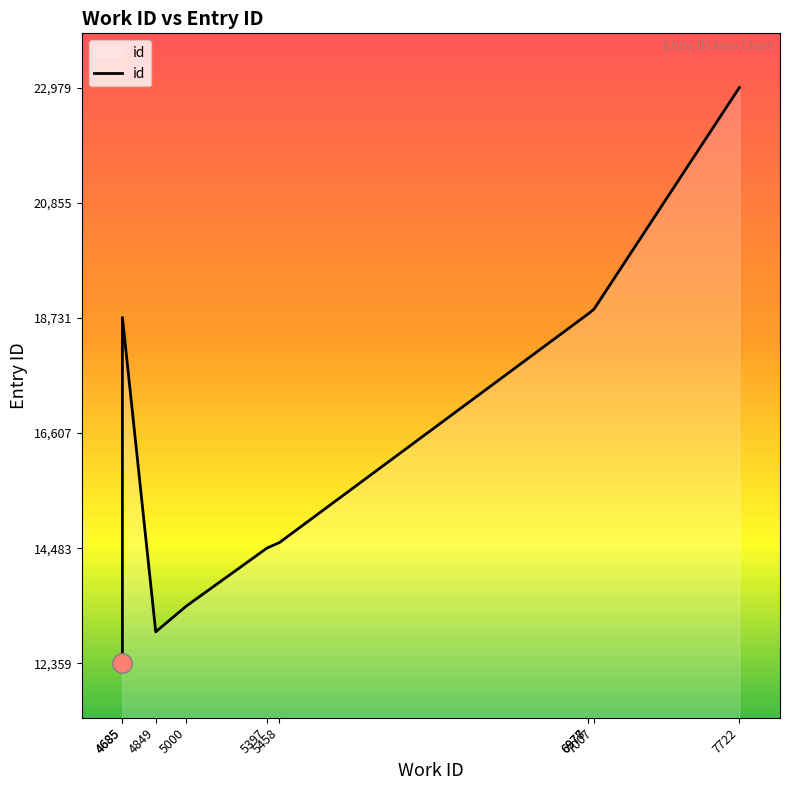

How many points are higher than both their immediate neighbors (excluding endpoints)?

1